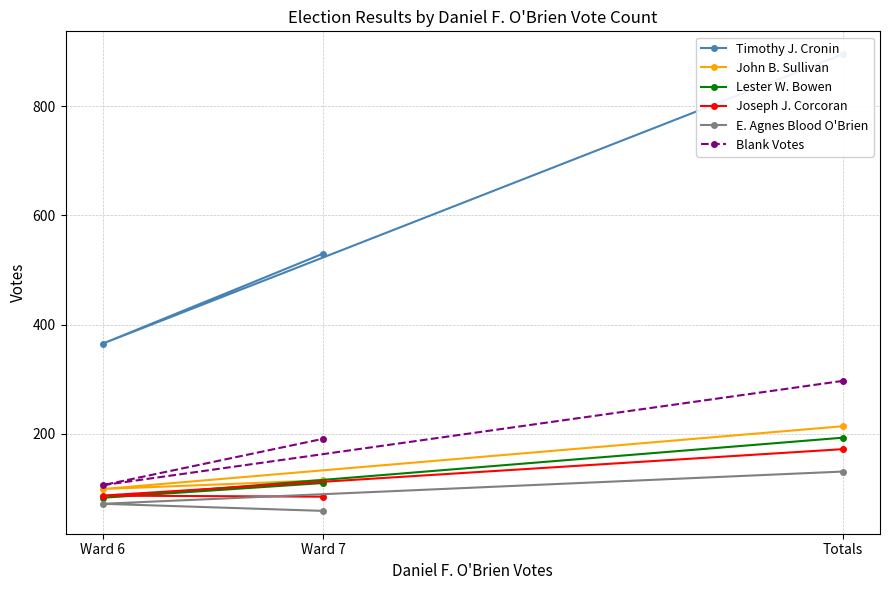

Where does the Lester W. Bowen series first go above 110?

Totals